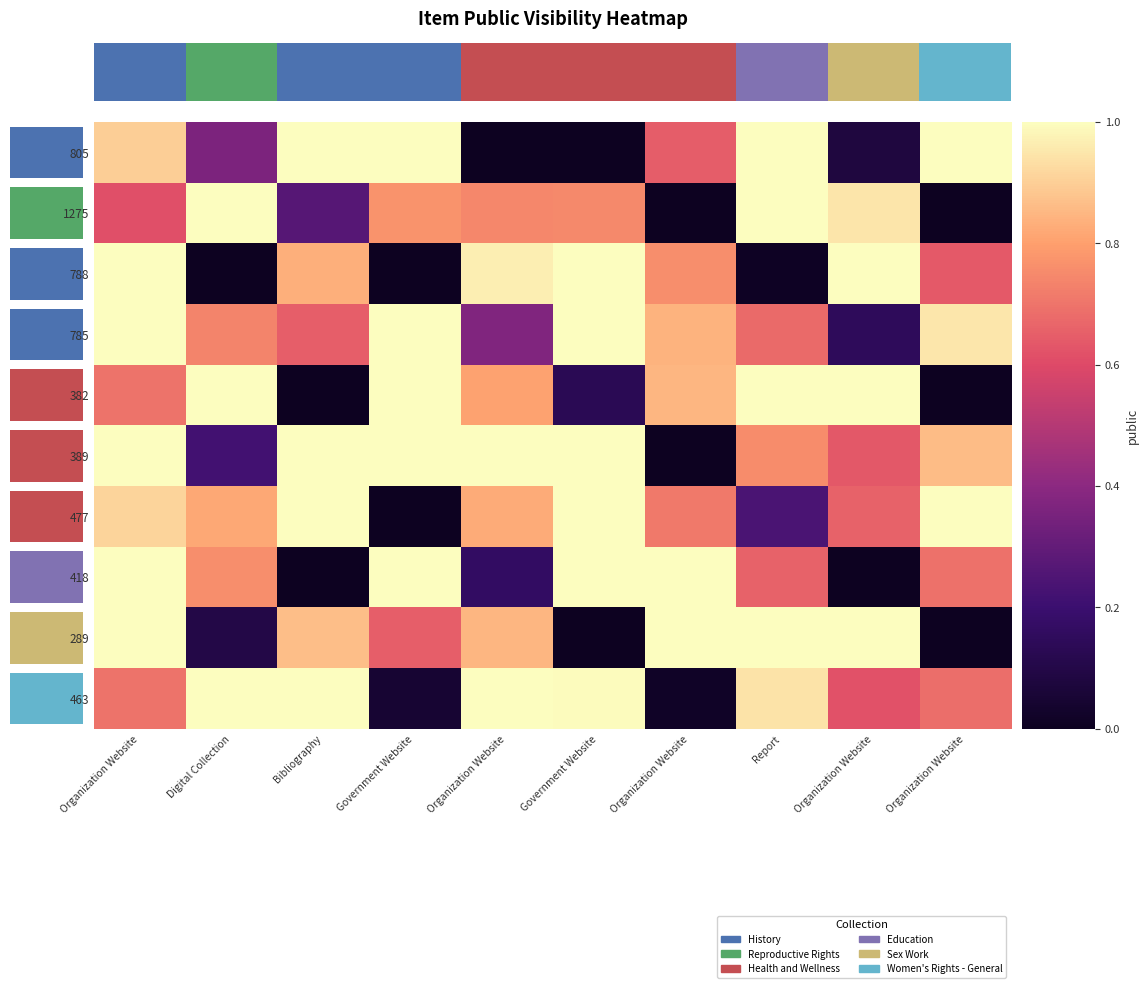

True or false: 805 has a value of 0.1 at Organization Website.

True